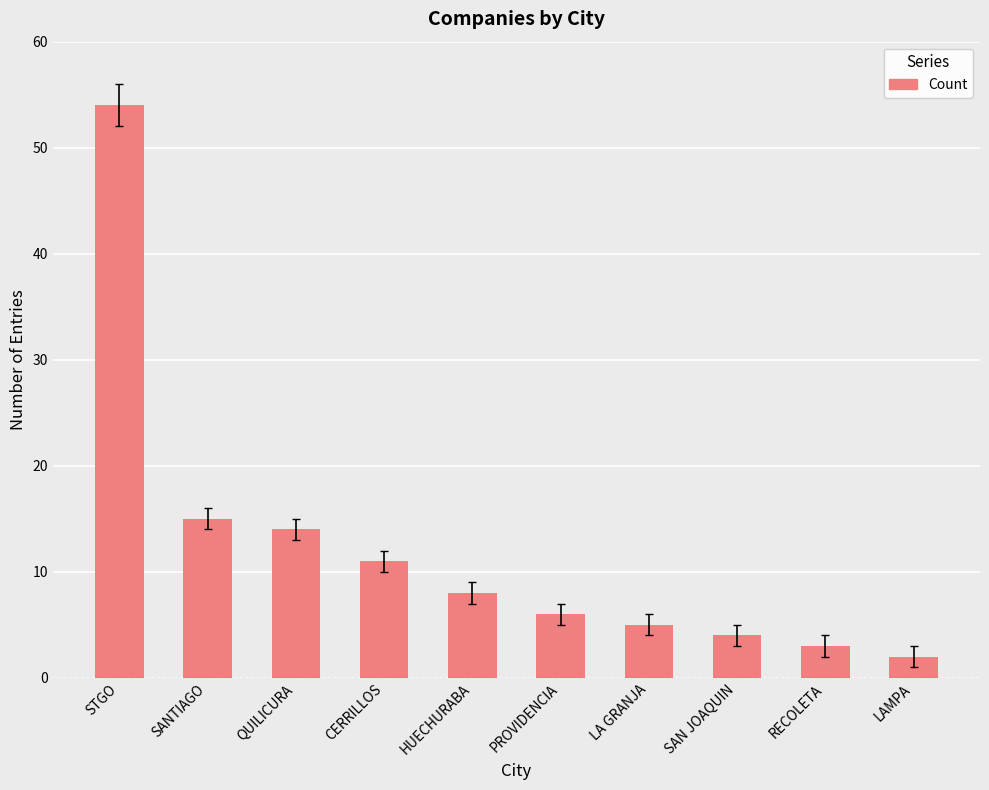

What position from the right is LA GRANJA?

4